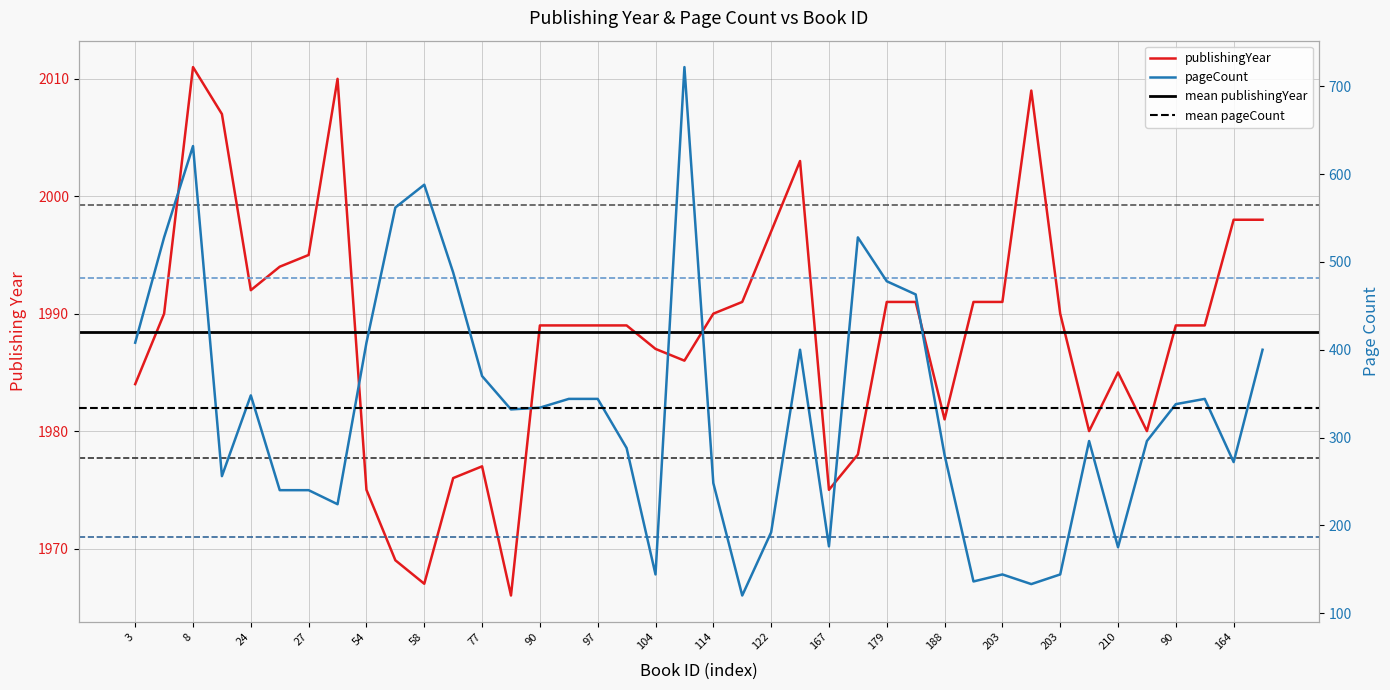

Reading left to right, list all the values displayed in this chart.

publishingYear: 1984	1990	2011	2007	1992	1994	1995	2010	1975	1969	1967	1976	1977	1966	1989	1989	1989	1989	1987	1986	1990	1991	1997	2003	1975	1978	1991	1991	1981	1991	1991	2009	1990	1980	1985	1980	1989	1989	1998	1998
pageCount: 408	528	632	256	348	240	240	224	408	562	588	488	370	332	334	344	344	288	144	722	248	120	192	400	176	528	478	463	280	136	144	133	144	296	175	296	338	344	272	400